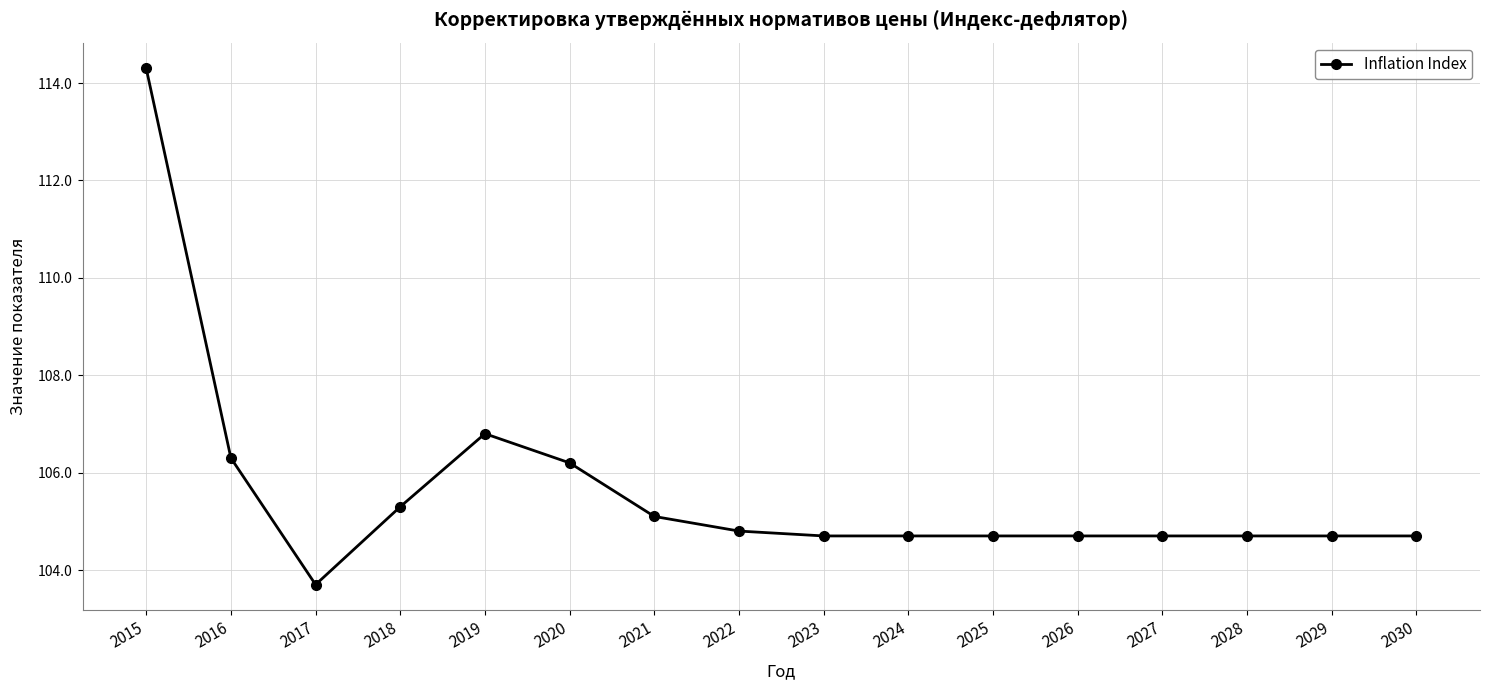

What is the maximum value shown in the chart?

114.3